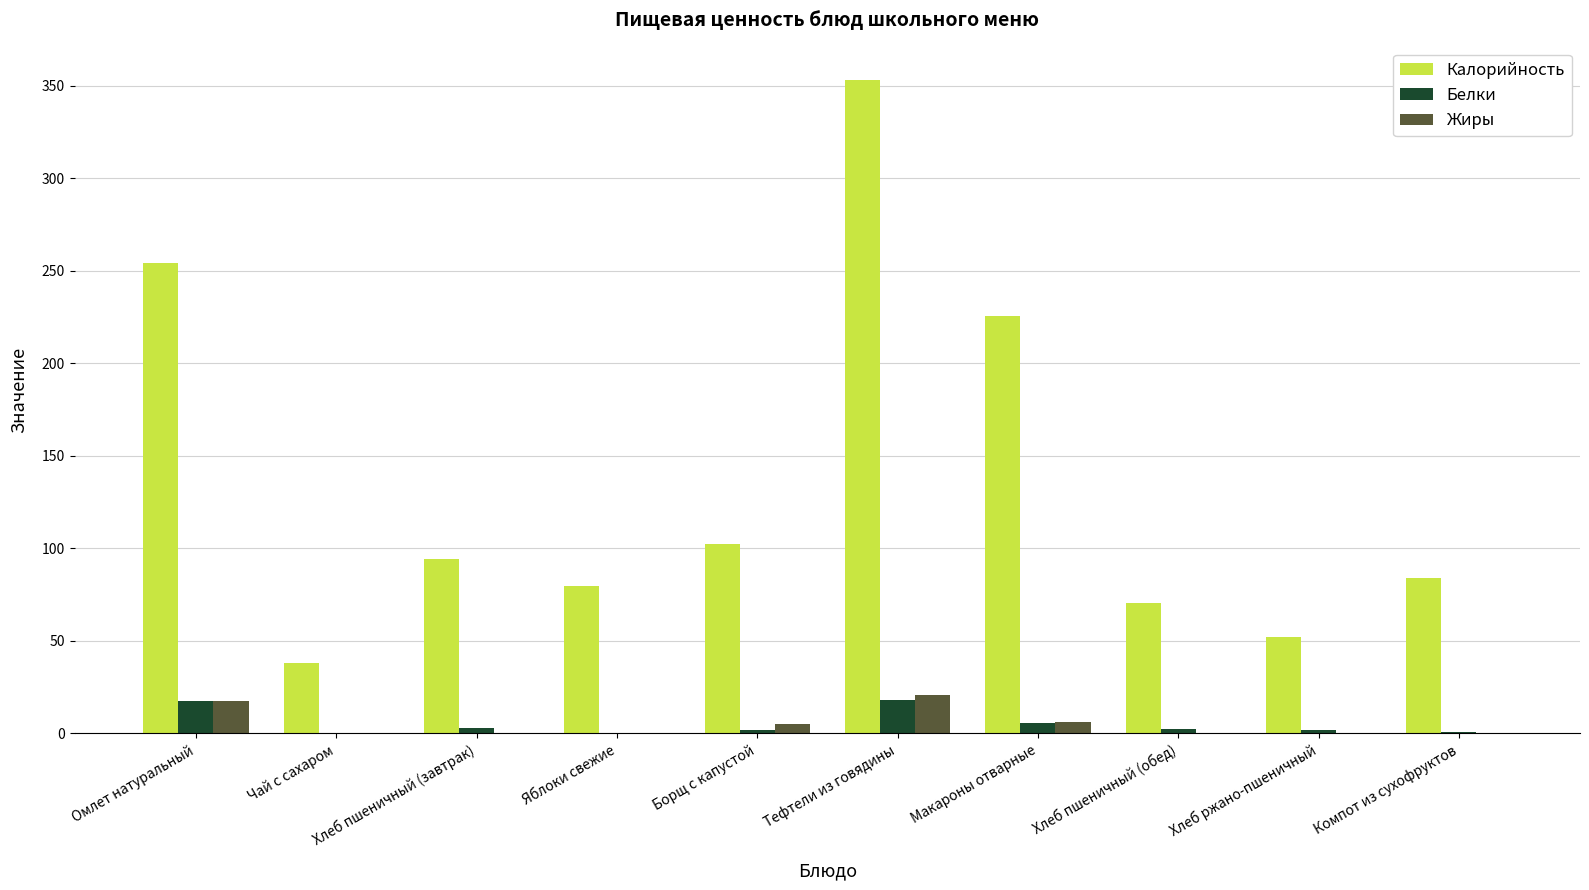

Is it true that Калорийность equals 56.3 at Компот из сухофруктов?

False